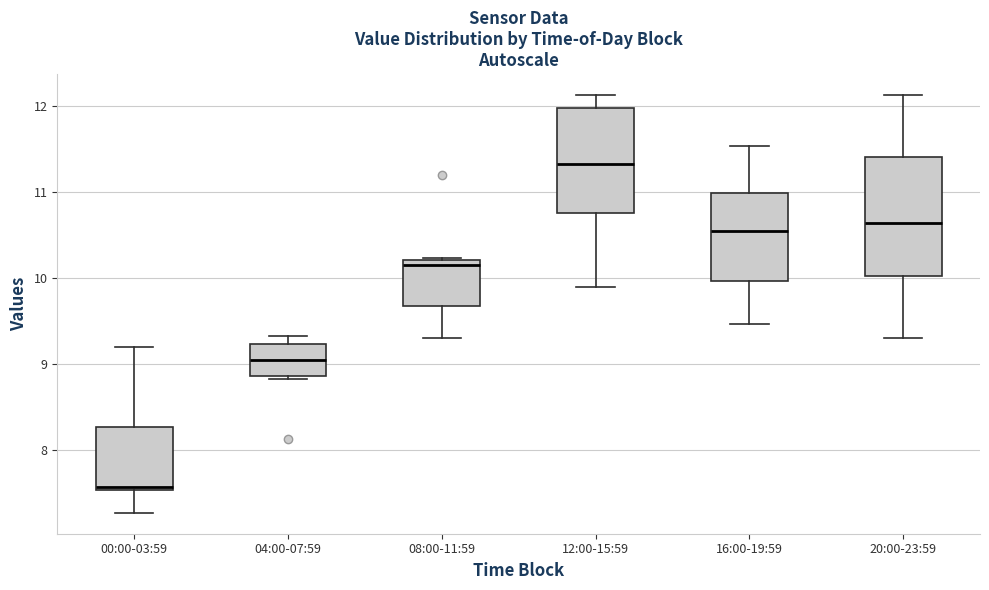

Which box's median line is the lowest?

00:00-03:59